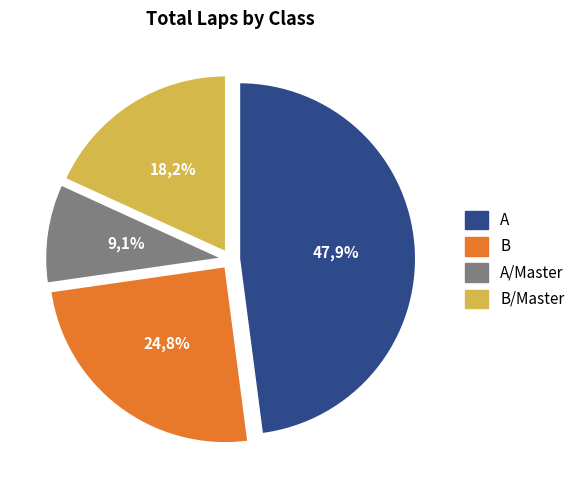

Is A the majority of the pie?

No